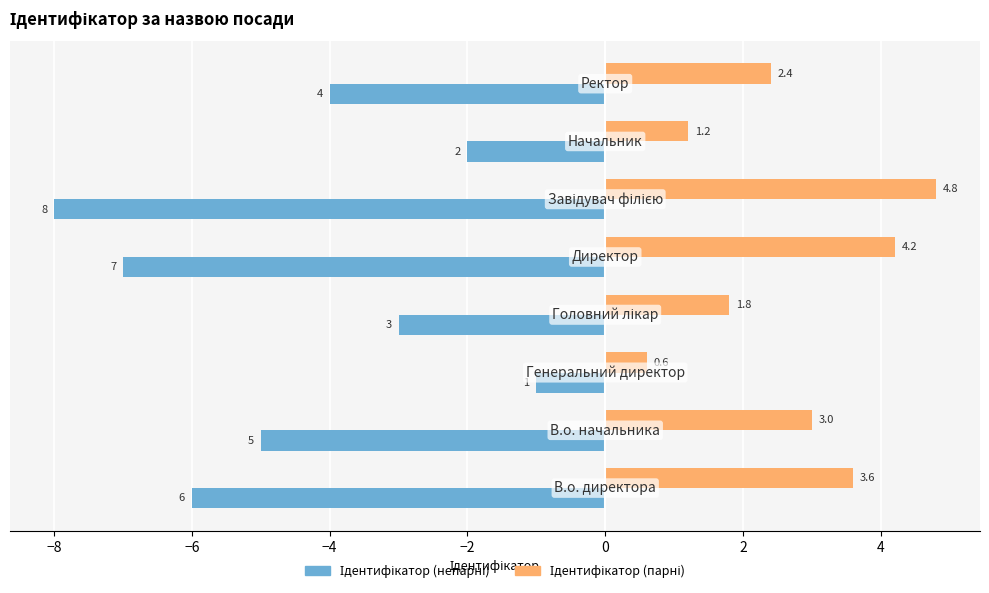

What is the maximum value shown in the chart?

4.8